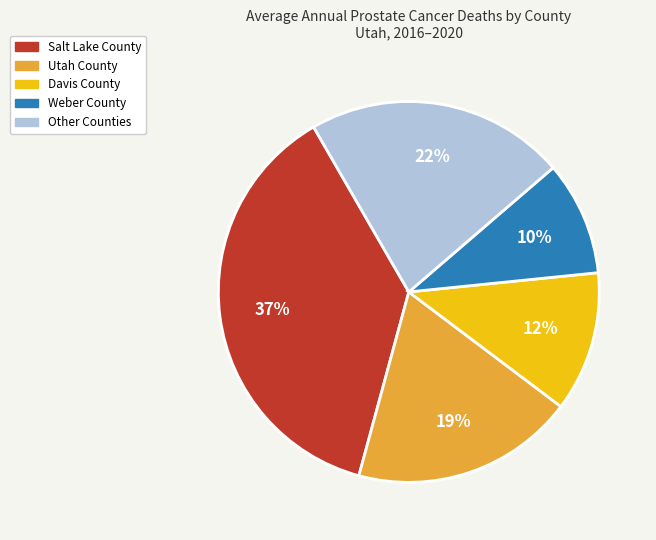

Does any single category account for the majority?

No